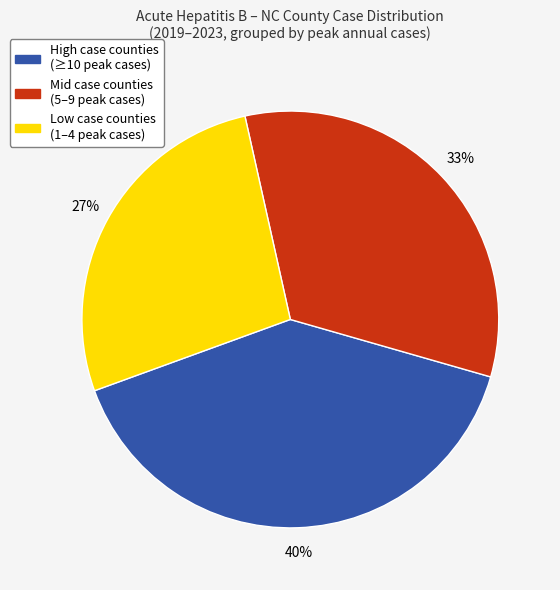

Is there any slice that represents more than half of the pie?

No